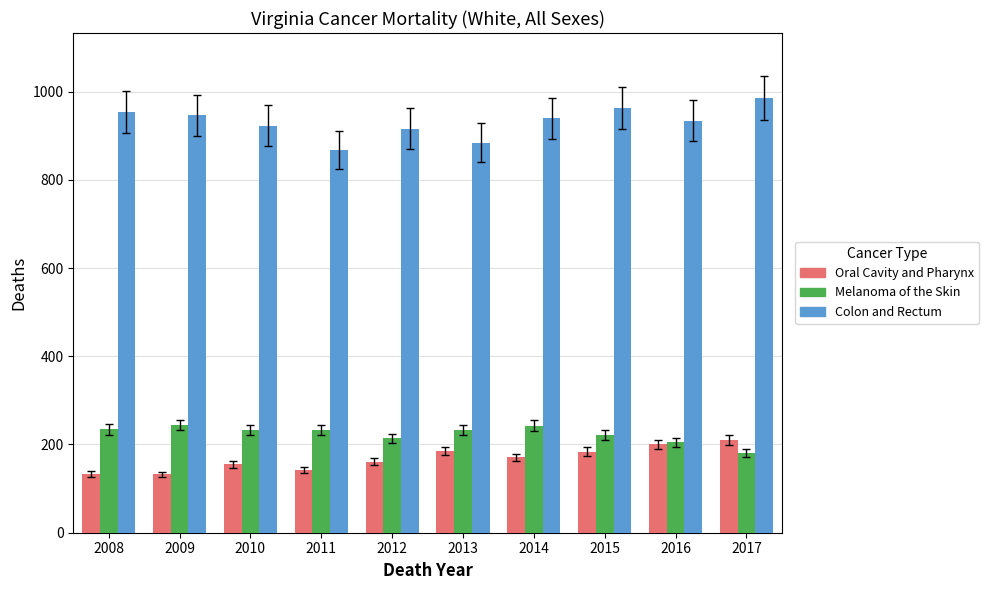

Is the value of Melanoma of the Skin at 2015 greater than the value of Colon and Rectum at 2008?

No